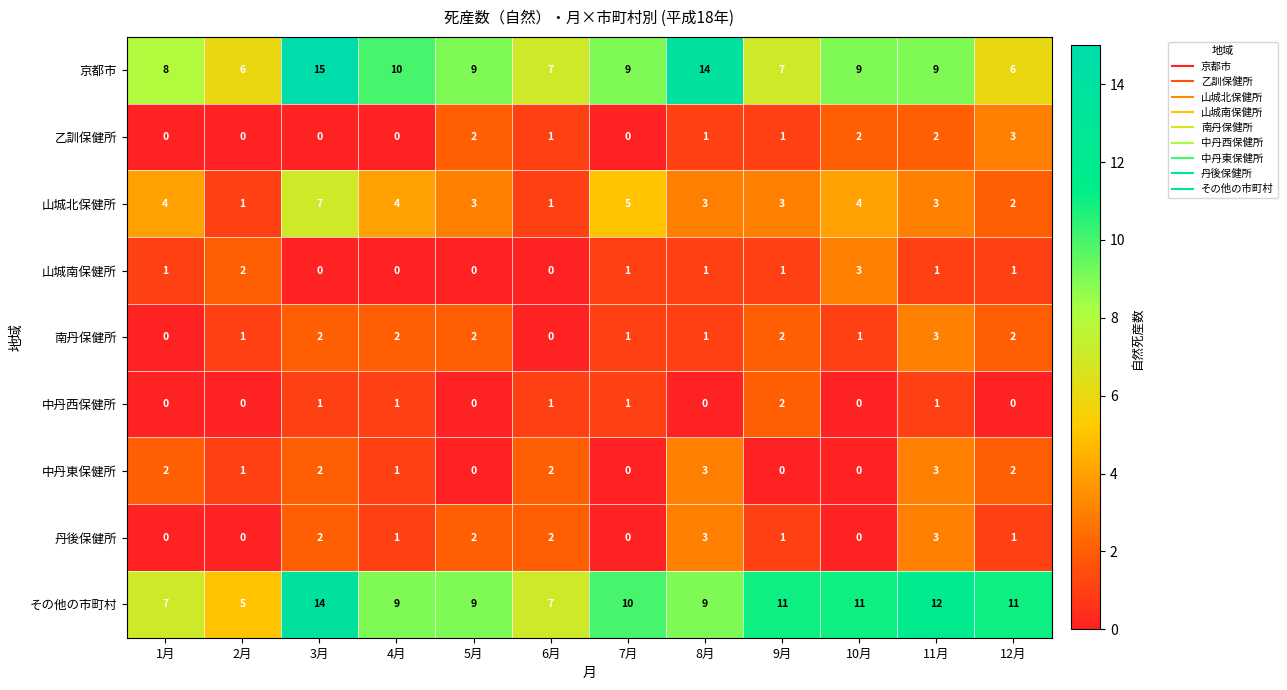

How many series are shown in this chart?

9